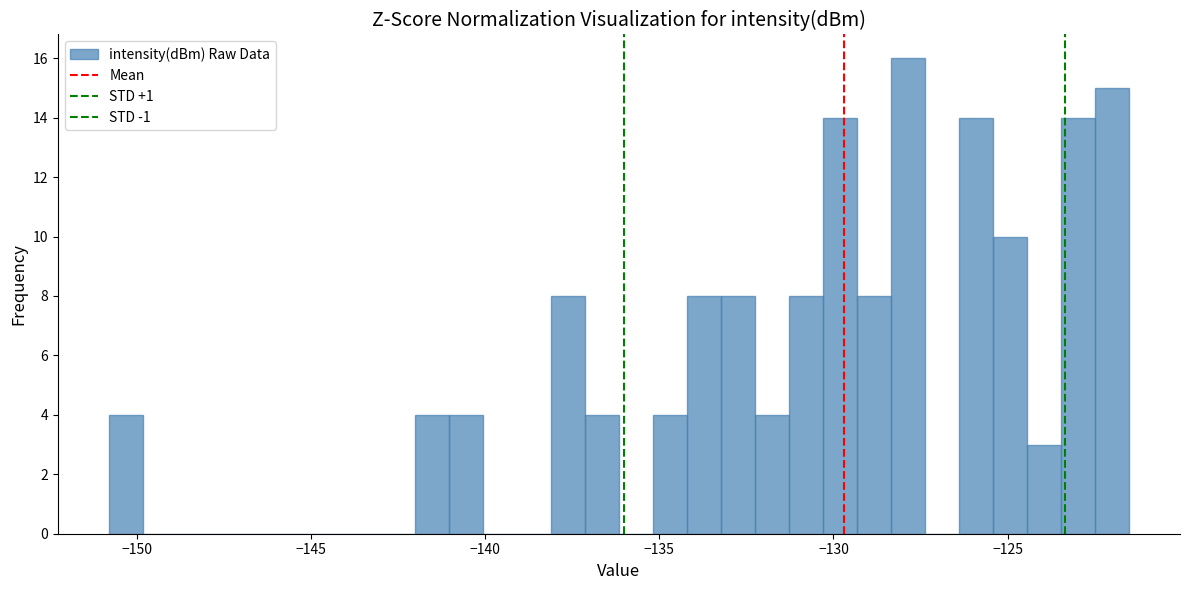

Around what value on the x-axis is the tallest bar? Give the approximate position of its centre, as read against the axis.

-128.0